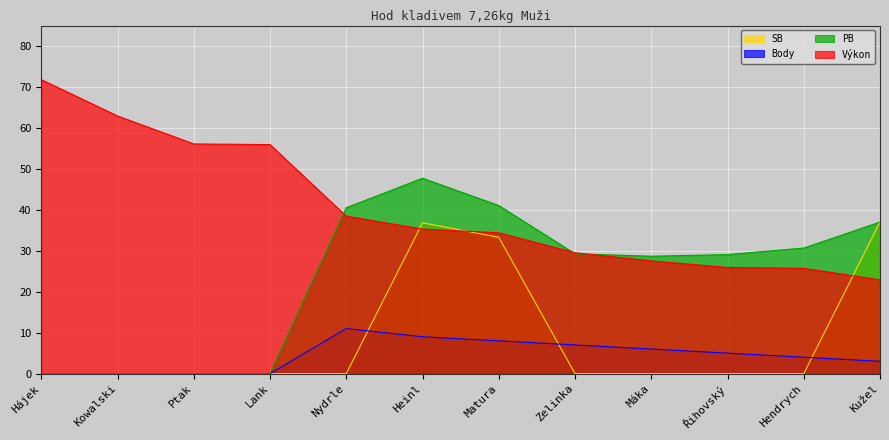

At which category does the chart reach its peak across all series?

Hájek